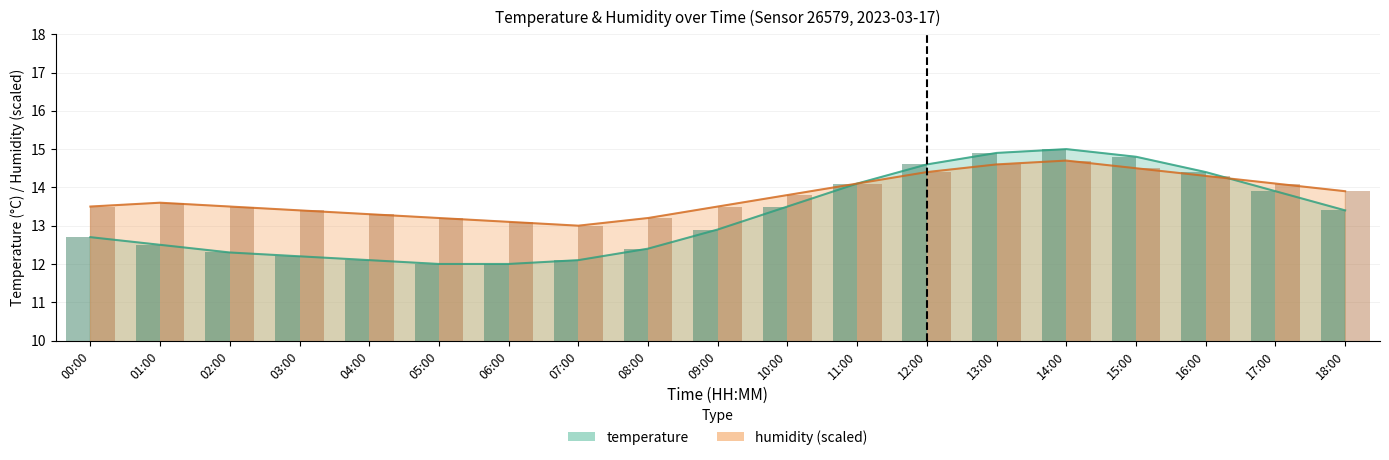

Reading right to left, what are all the values shown in this chart?

temperature: 13.4	13.9	14.4	14.8	15.0	14.9	14.6	14.1	13.5	12.9	12.4	12.1	12.0	12.0	12.1	12.2	12.3	12.5	12.7
humidity: 13.9	14.1	14.3	14.5	14.7	14.6	14.4	14.1	13.8	13.5	13.2	13.0	13.1	13.2	13.3	13.4	13.5	13.6	13.5